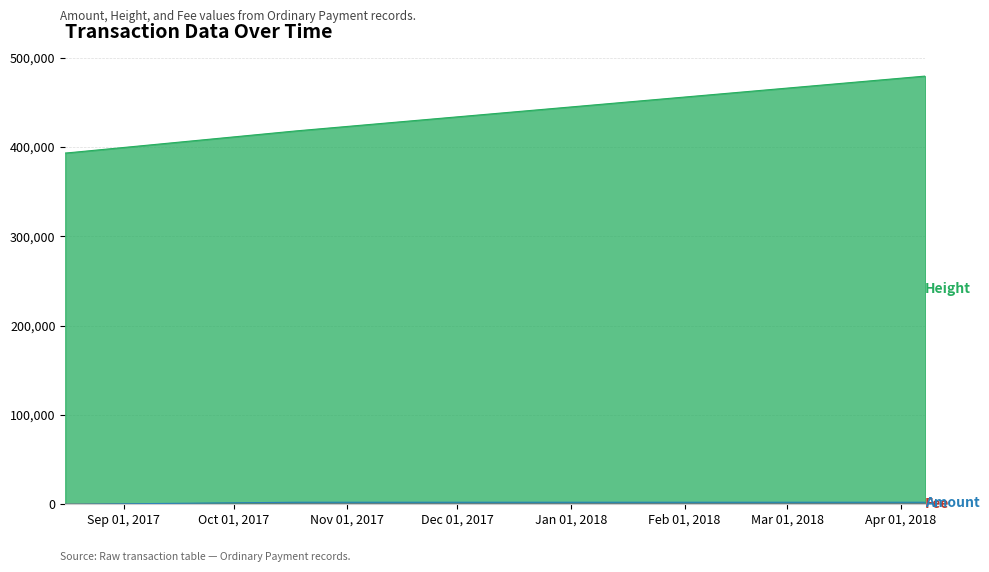

Where does the Amount series first go above 5?

2017-10-18 01:42:21